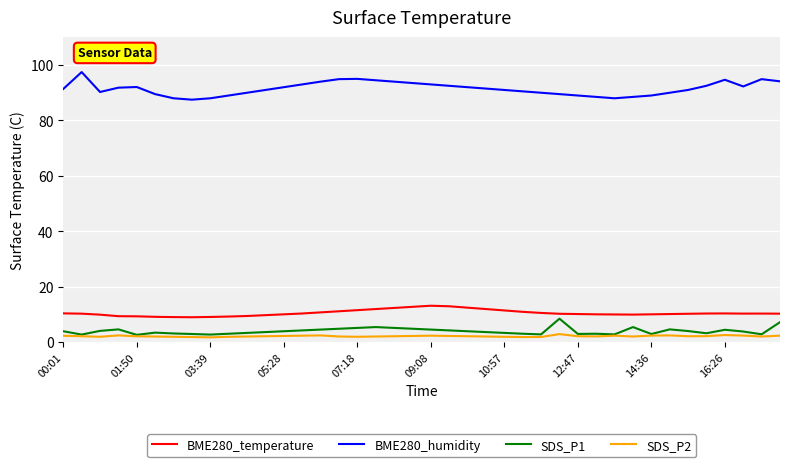

Rank the series by their maximum value, from lowest to highest.

SDS_P2, SDS_P1, BME280_temperature, BME280_humidity